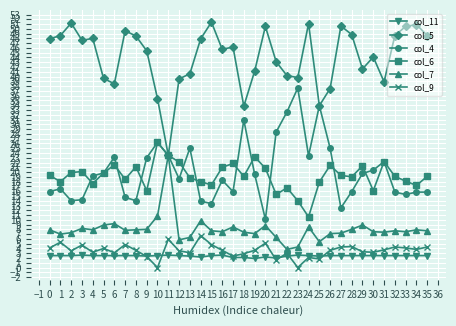

What is the difference between the col_11 values at 14 and 20?

0.0